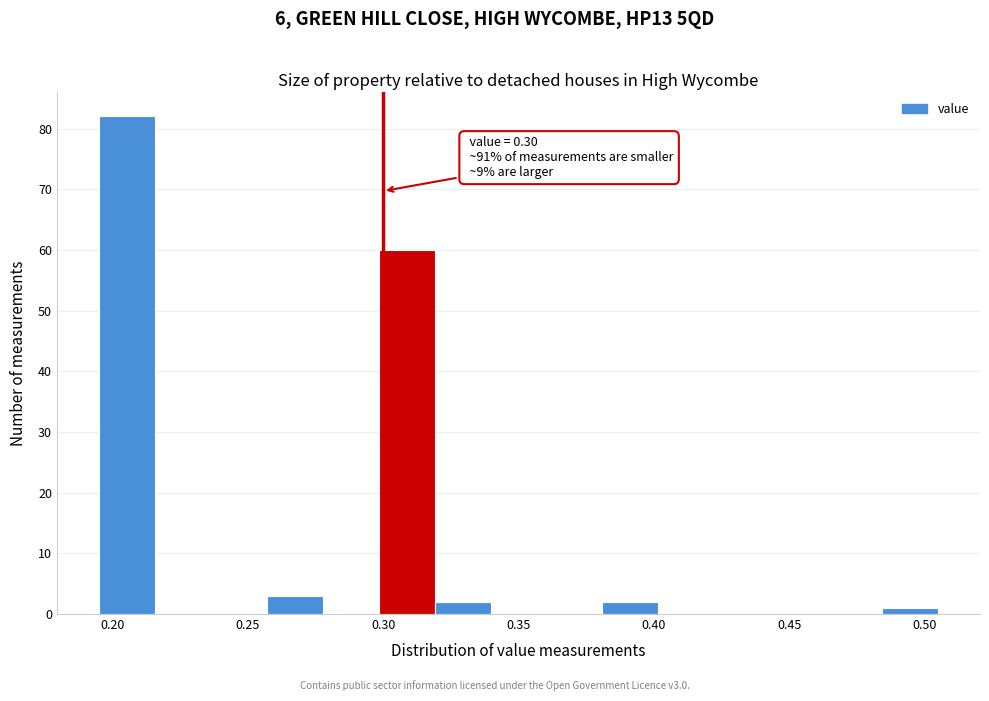

Over which range of the x-axis is the bar tallest?

0.195 to 0.215